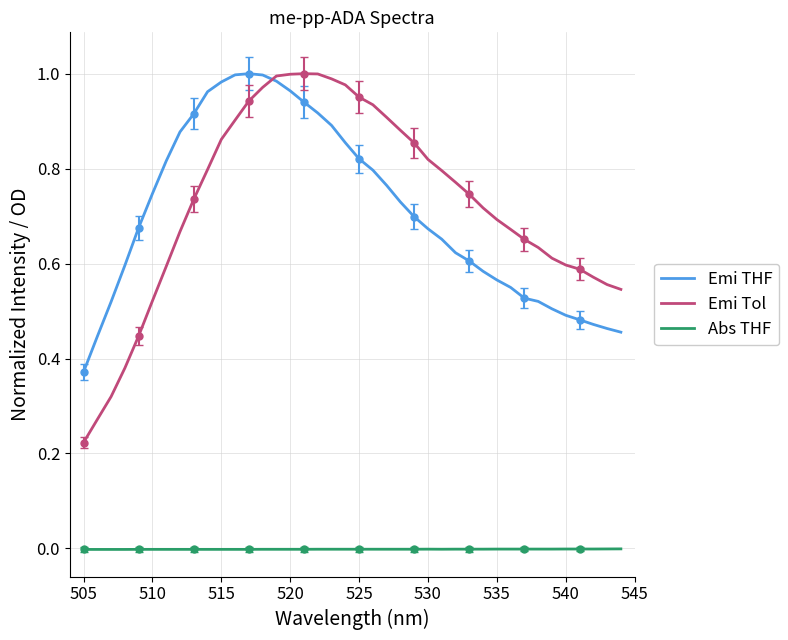

What are all the series names shown in the legend?

Emi THF, Emi Tol, Abs THF